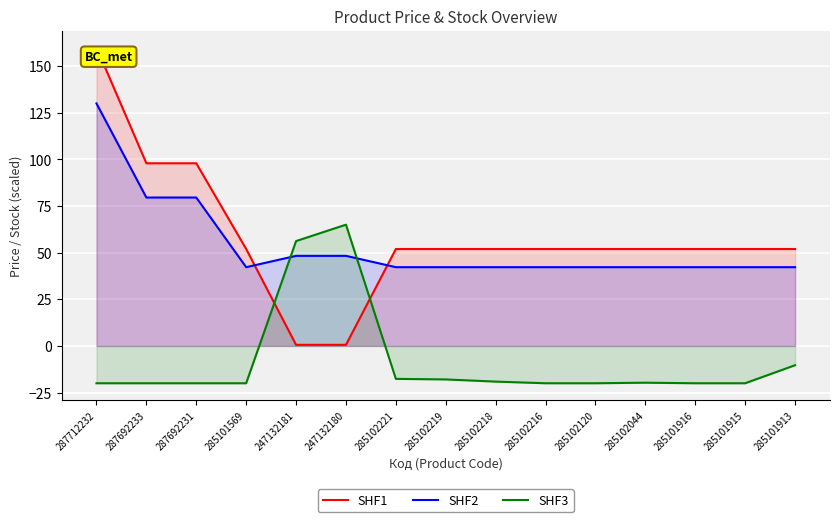

Between which two adjacent categories do SHF2 and SHF1 first intersect?

285101569 and 247132181